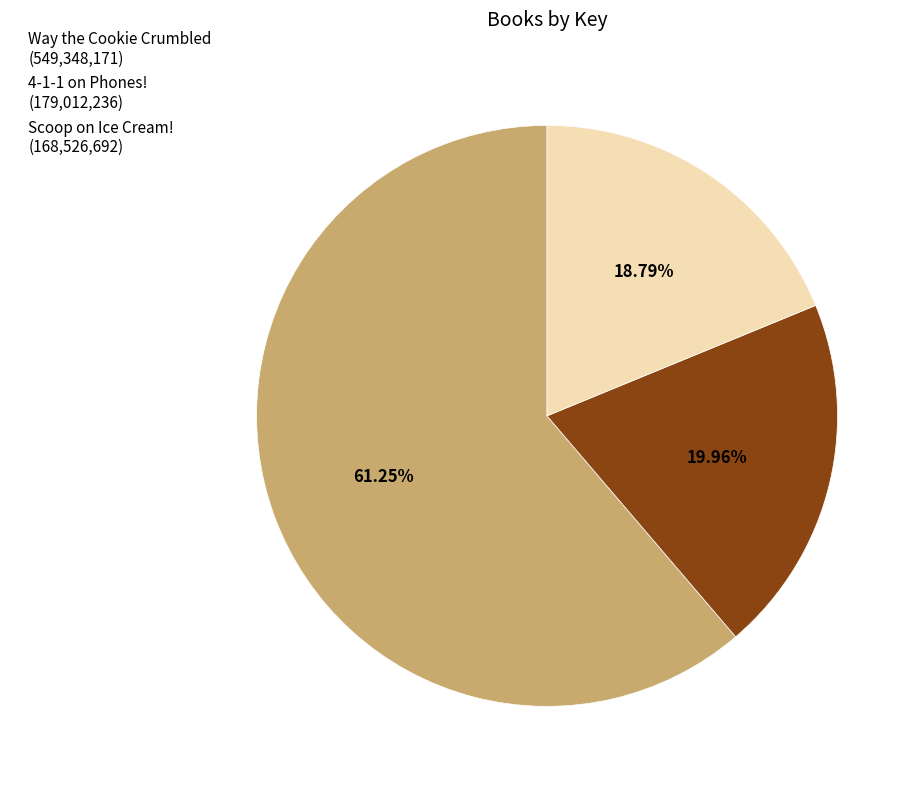

Count the number of slices in the pie.

3